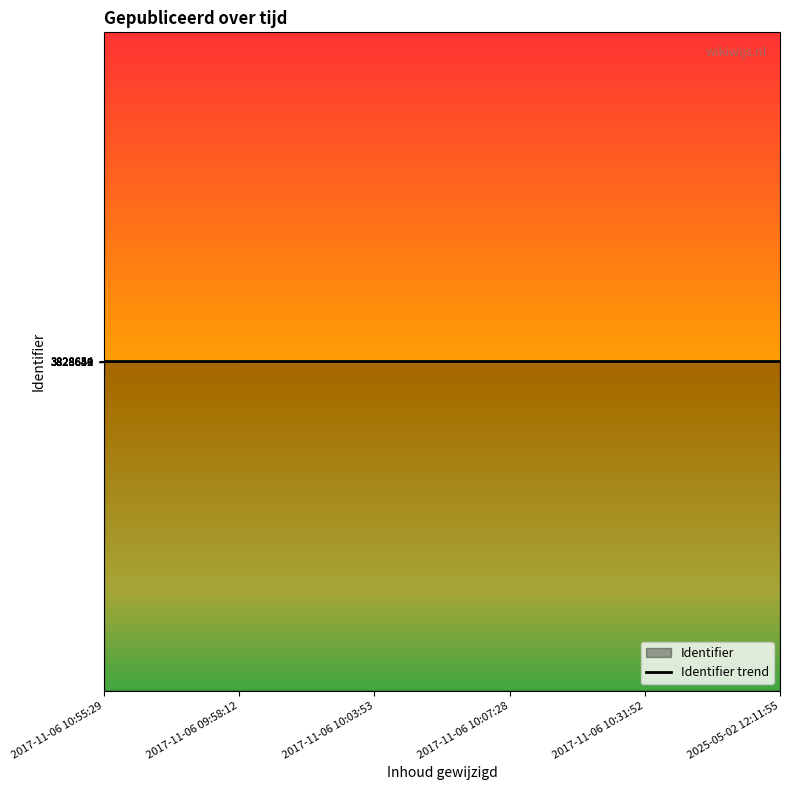

True or false: there are more than 1 points higher than both neighbors.

False